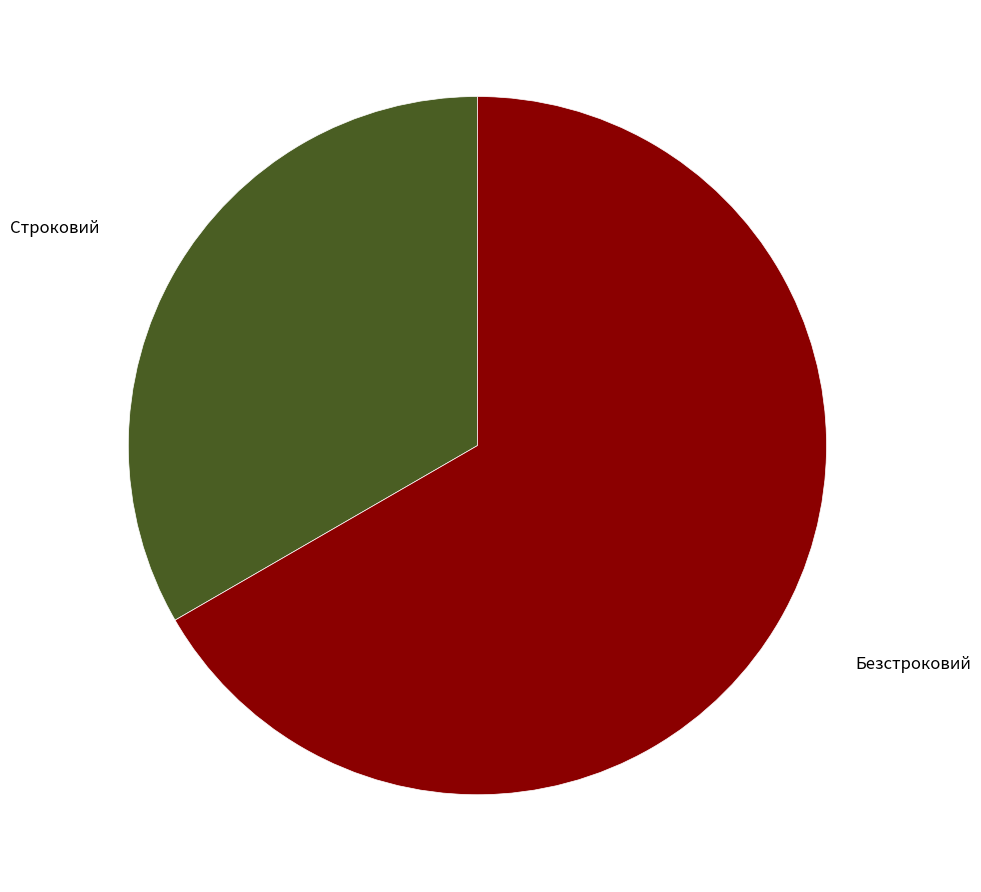

Which slice represents more than half of the pie?

Безстроковий